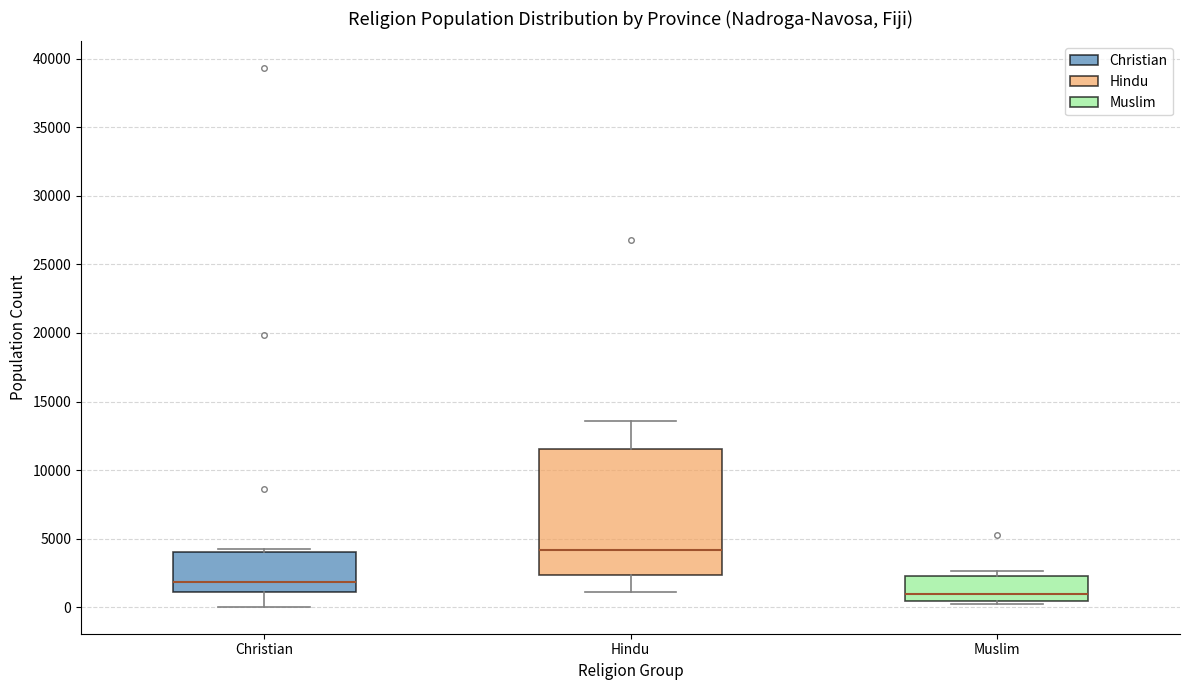

Reading left to right, read every box against the y-axis: the position of its median line, the range the box covers, and the ends of its whiskers. The values are not printed on the chart, so give them approximately, as read against the axis.

Christian: median 2000, box 1000 to 4000, whiskers 0 to 4500
Hindu: median 4000, box 2500 to 11500, whiskers 1000 to 13500
Muslim: median 1000, box 500 to 2500, whiskers 0 to 2500 (just above the box's upper edge)